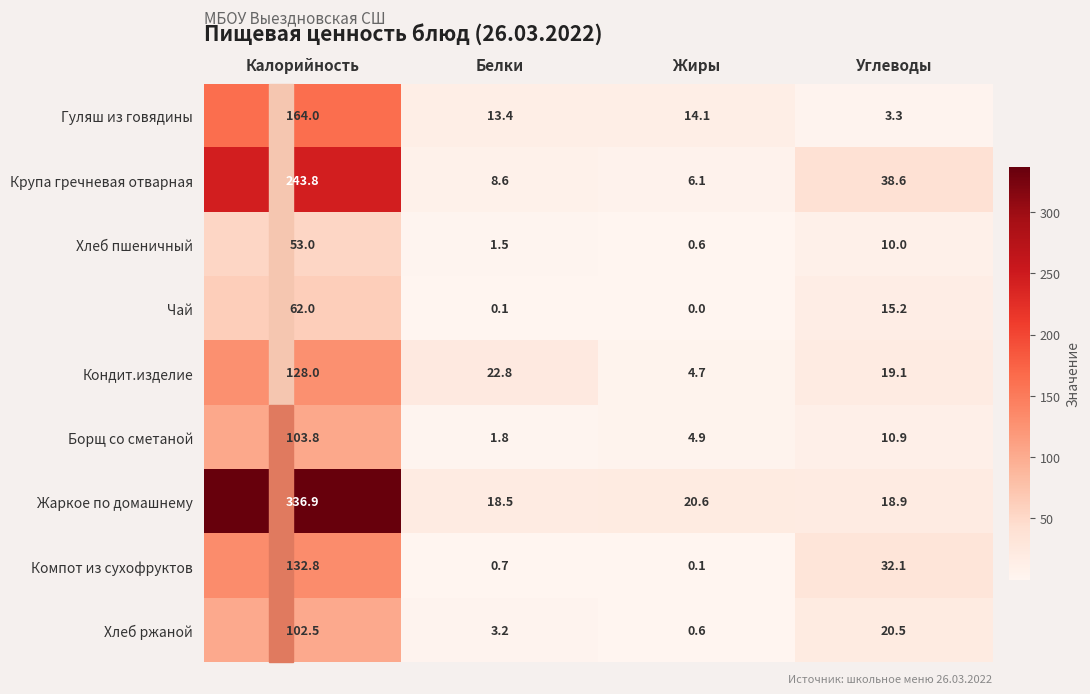

Which series has the largest range (max minus min)?

Жаркое по домашнему